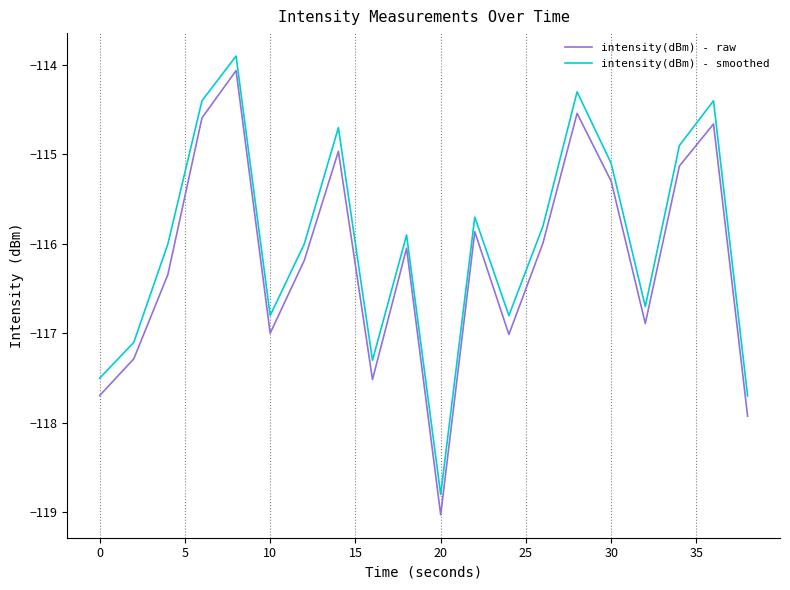

What are all the series names shown in the legend?

intensity(dBm) - raw, intensity(dBm) - smoothed